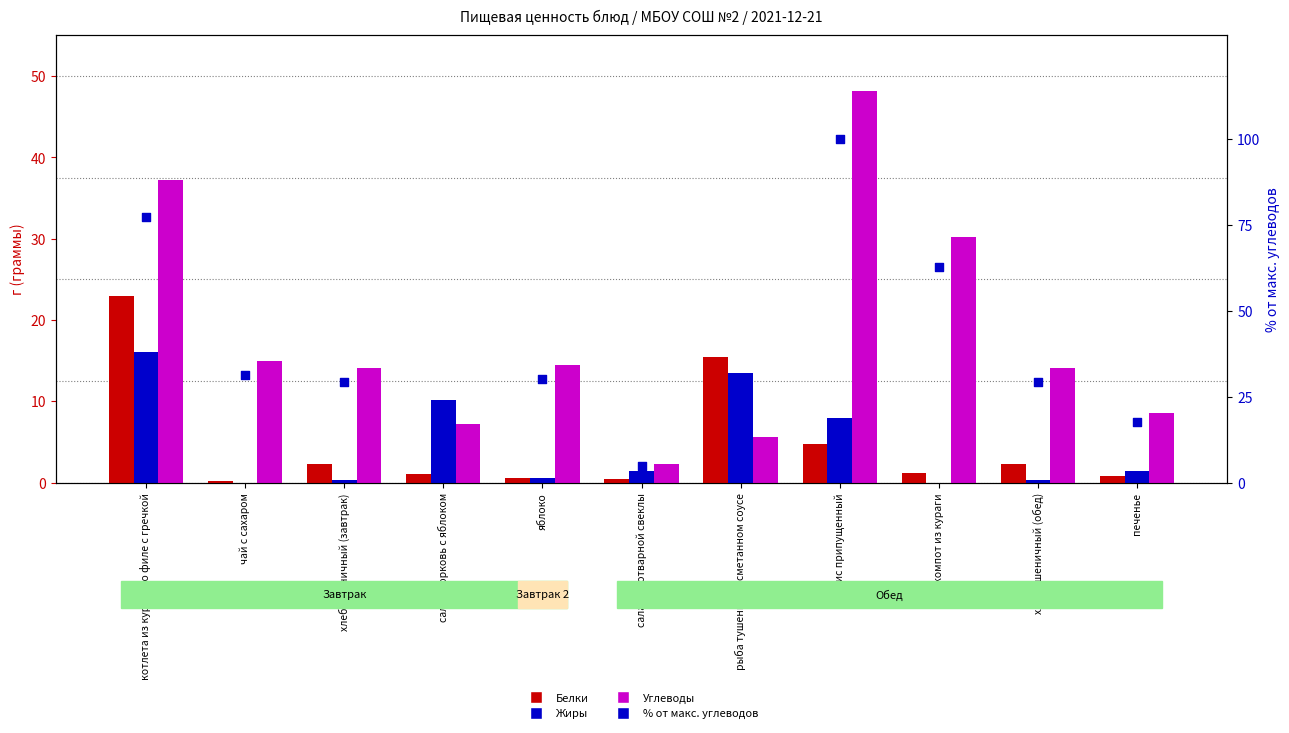

Which series contains the highest Y value?

% от макс. углеводов